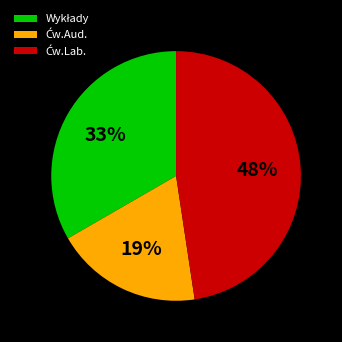

How many segments does this pie chart have?

3